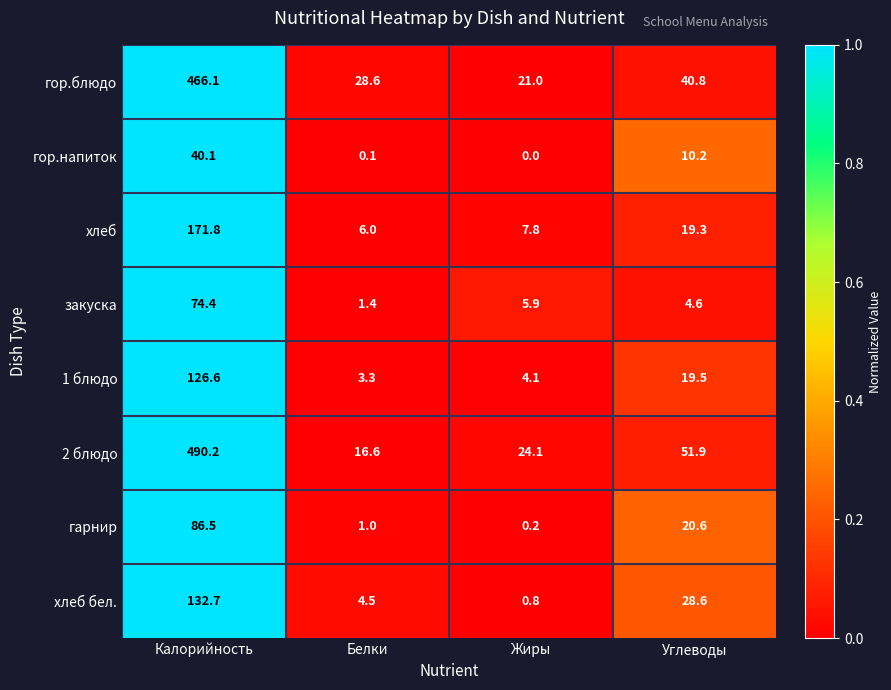

At which category is the sum across all series the highest?

Калорийность